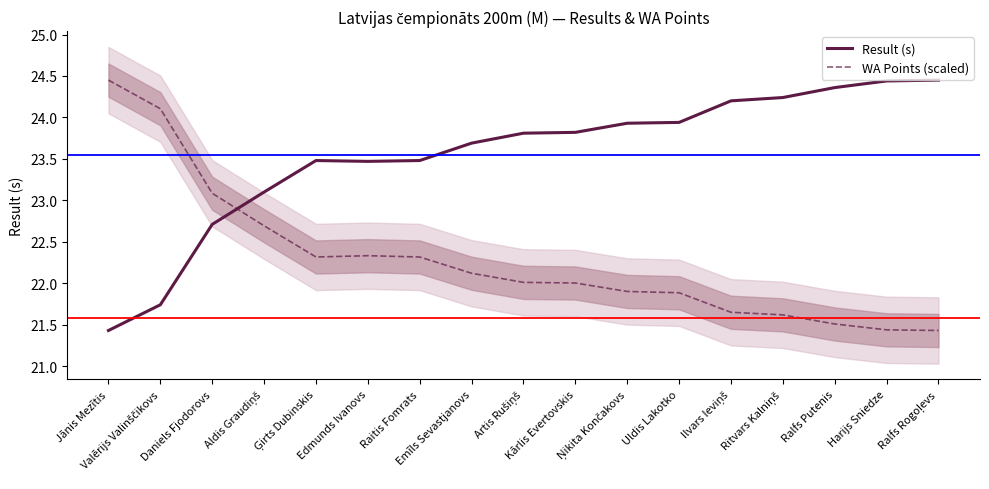

True or false: Result (s) and WA Points (scaled) intersect in this chart.

True